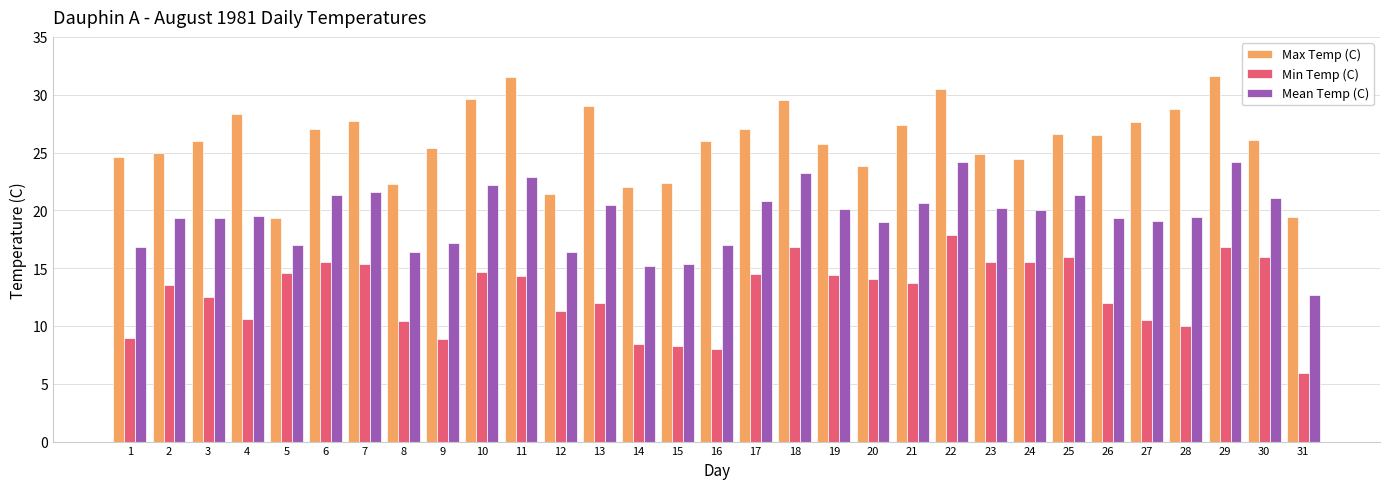

Rank the series at 11 from highest to lowest value.

Max Temp (C), Mean Temp (C), Min Temp (C)